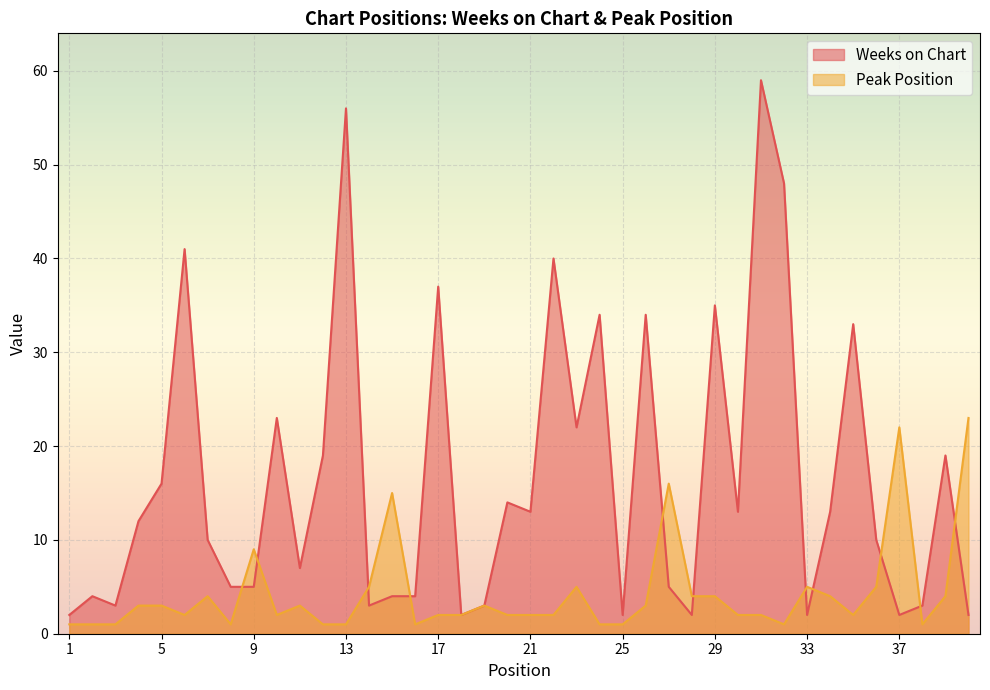

True or false: Weeks on Chart and Peak Position cross at least once.

True